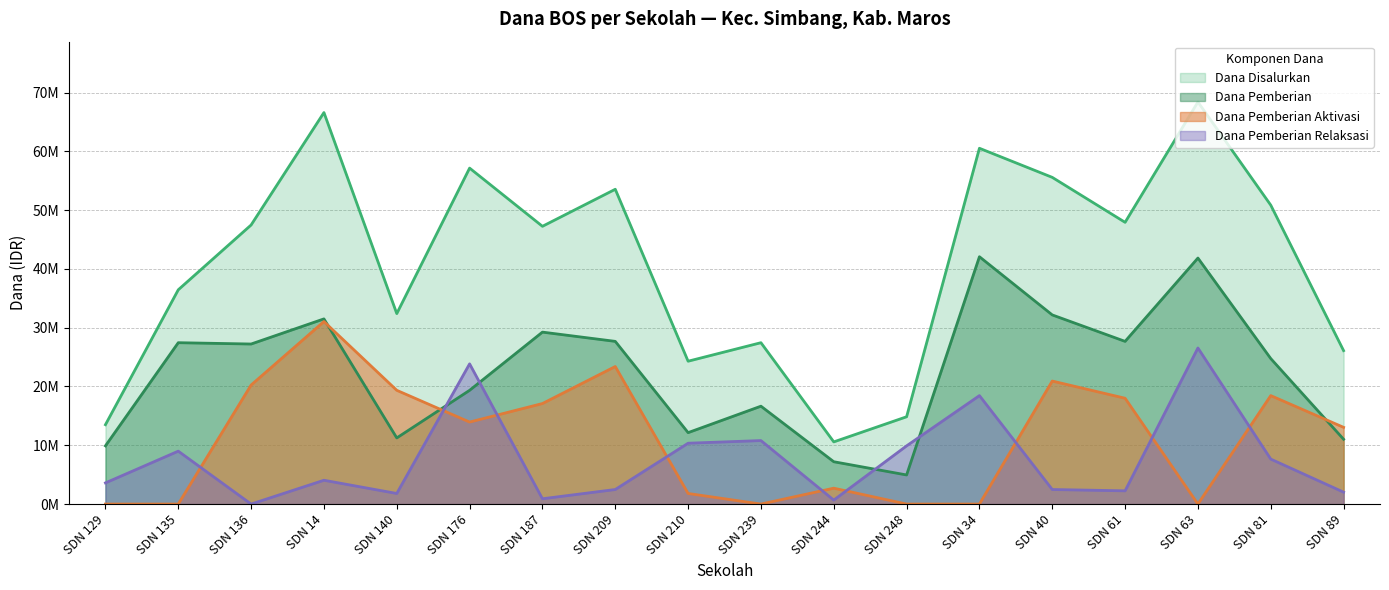

Reading left to right, extract all data points from this chart.

Dana Disalurkan: SDN 129=13500000	SDN 135=36450000	SDN 136=47475000	SDN 14=66600000	SDN 140=32400000	SDN 176=57150000	SDN 187=47250000	SDN 209=53550000	SDN 210=24300000	SDN 239=27450000	SDN 244=10575000	SDN 248=14850000	SDN 34=60525000	SDN 40=55575000	SDN 61=47925000	SDN 63=68400000	SDN 81=50850000	SDN 89=26100000
Dana Pemberian: SDN 129=9900000	SDN 135=27450000	SDN 136=27225000	SDN 14=31500000	SDN 140=11250000	SDN 176=19350000	SDN 187=29250000	SDN 209=27675000	SDN 210=12150000	SDN 239=16650000	SDN 244=7200000	SDN 248=4950000	SDN 34=42075000	SDN 40=32175000	SDN 61=27675000	SDN 63=41850000	SDN 81=24750000	SDN 89=11025000
Dana Pemberian Aktivasi: SDN 129=0	SDN 135=0	SDN 136=20250000	SDN 14=31050000	SDN 140=19350000	SDN 176=13950000	SDN 187=17100000	SDN 209=23400000	SDN 210=1800000	SDN 239=0	SDN 244=2700000	SDN 248=0	SDN 34=0	SDN 40=20925000	SDN 61=18000000	SDN 63=0	SDN 81=18450000	SDN 89=13050000
Dana Pemberian Relaksasi: SDN 129=3600000	SDN 135=9000000	SDN 136=0	SDN 14=4050000	SDN 140=1800000	SDN 176=23850000	SDN 187=900000	SDN 209=2475000	SDN 210=10350000	SDN 239=10800000	SDN 244=675000	SDN 248=9900000	SDN 34=18450000	SDN 40=2475000	SDN 61=2250000	SDN 63=26550000	SDN 81=7650000	SDN 89=2025000